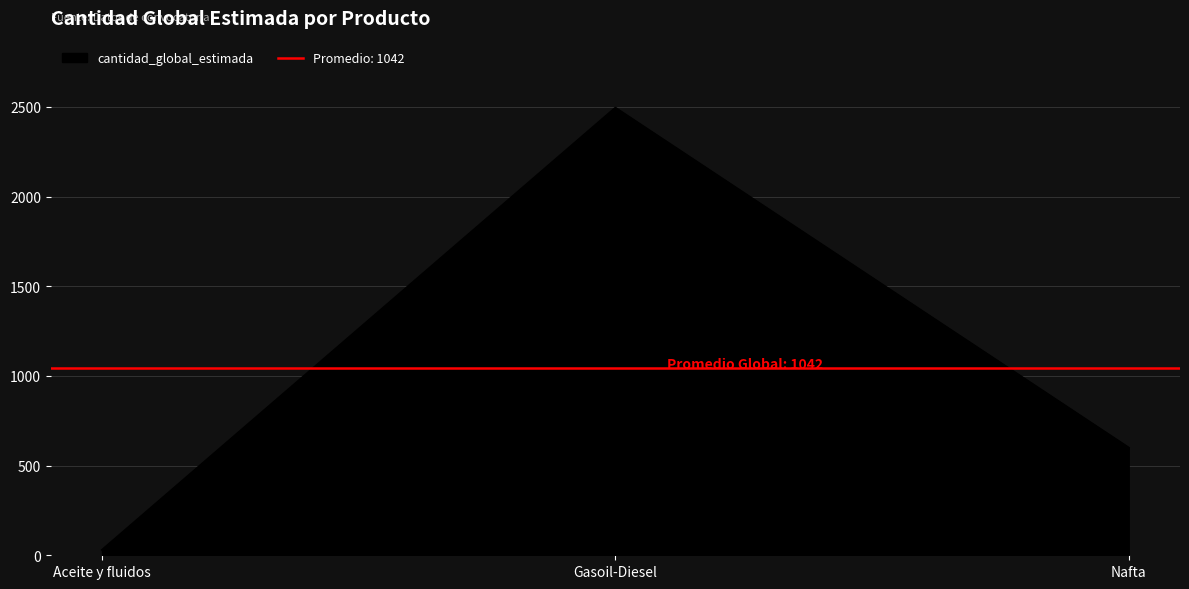

What is the difference between the maximum and second lowest values?

1895